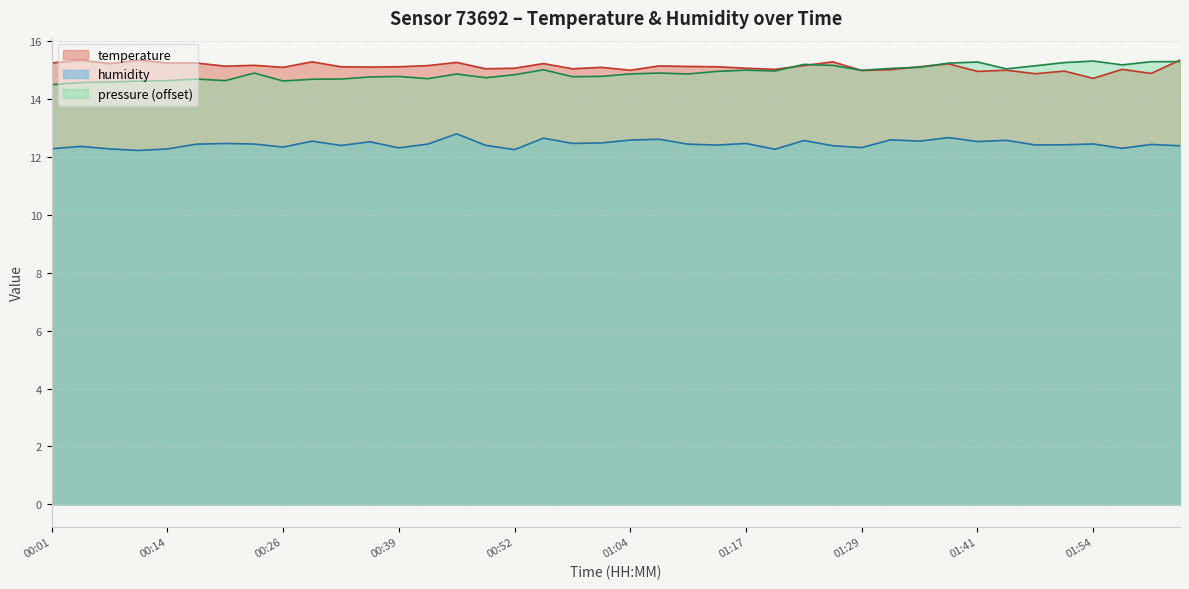

What is the average value of the humidity series?

12.4